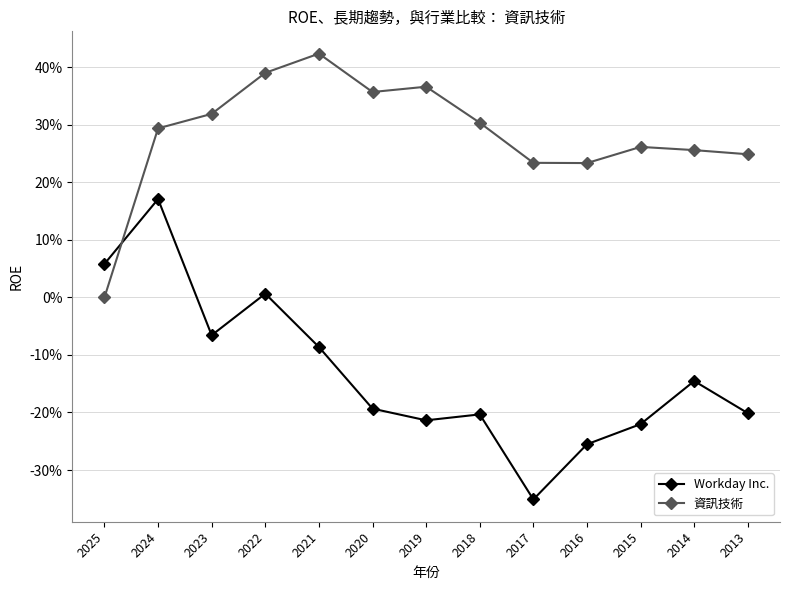

Does the chart have visible grid lines?

Yes